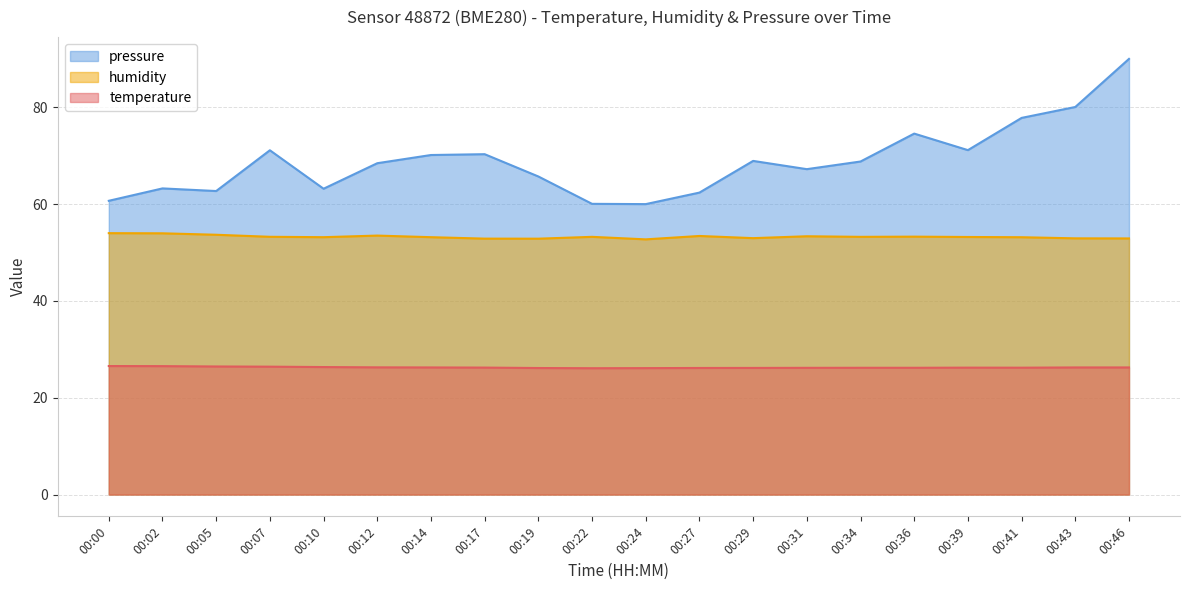

What is the difference between the highest and lowest values at 00:24?

33.9